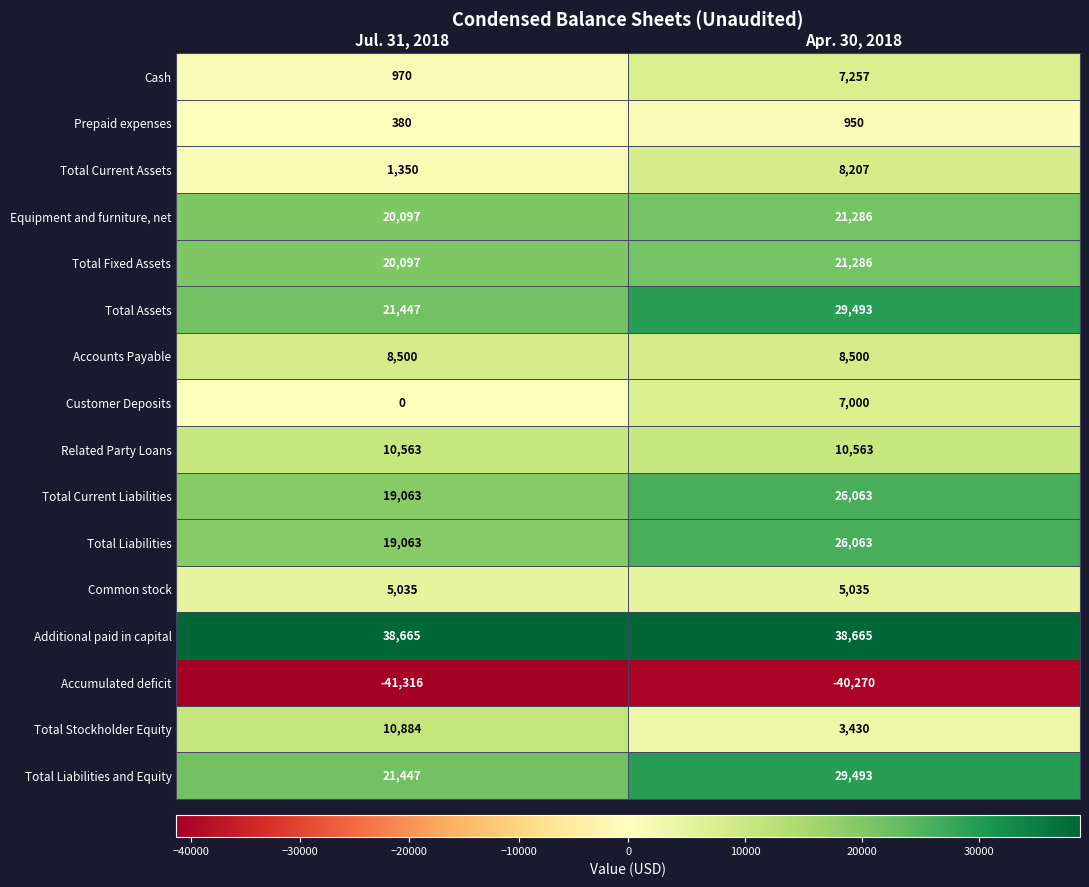

What is the smallest value displayed?

-41316